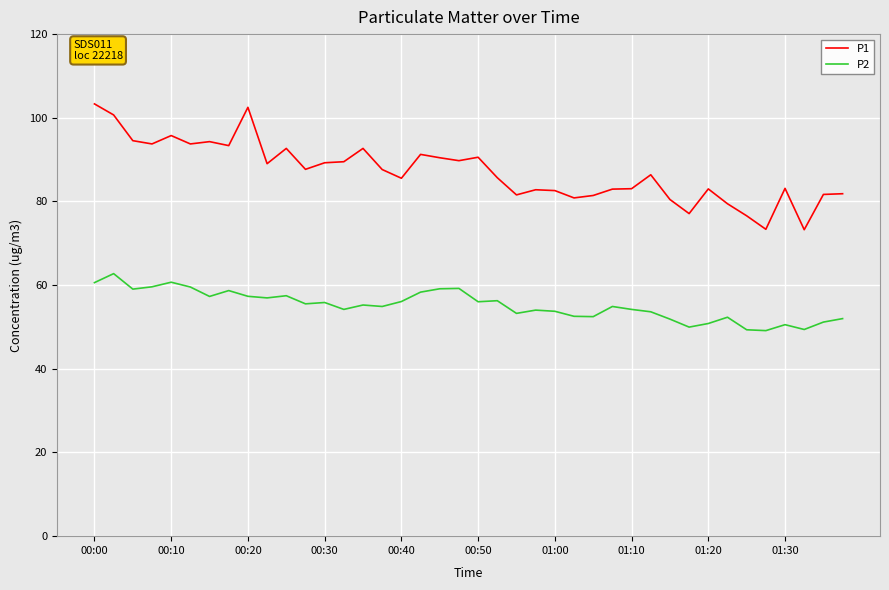

Which series has the largest total across all categories?

P1